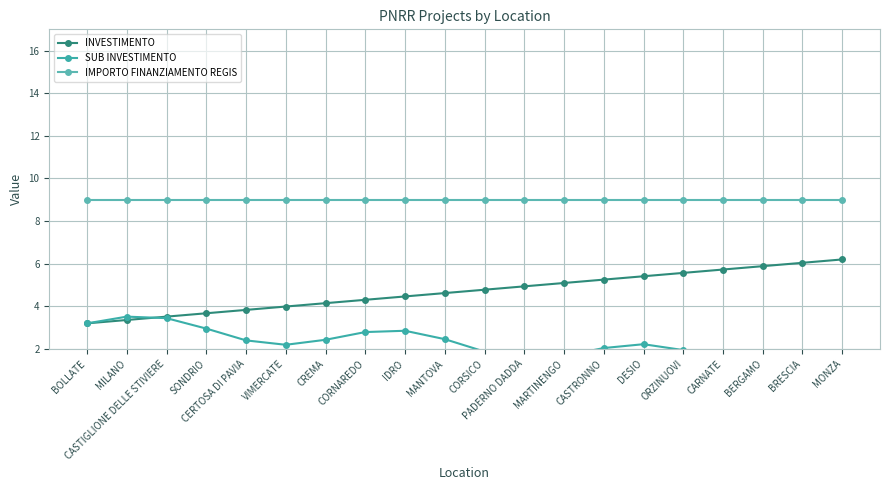

Which series has the largest total across all categories?

IMPORTO FINANZIAMENTO REGIS